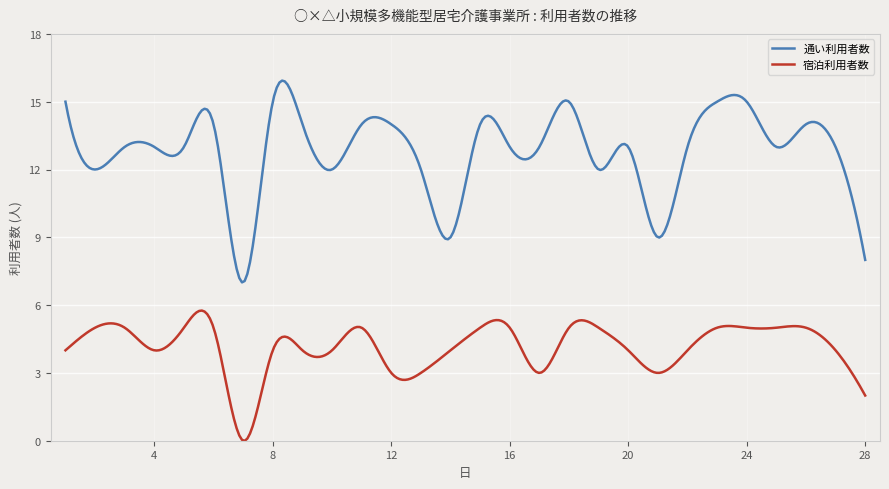

Which series has the largest total across all categories?

通い利用者数